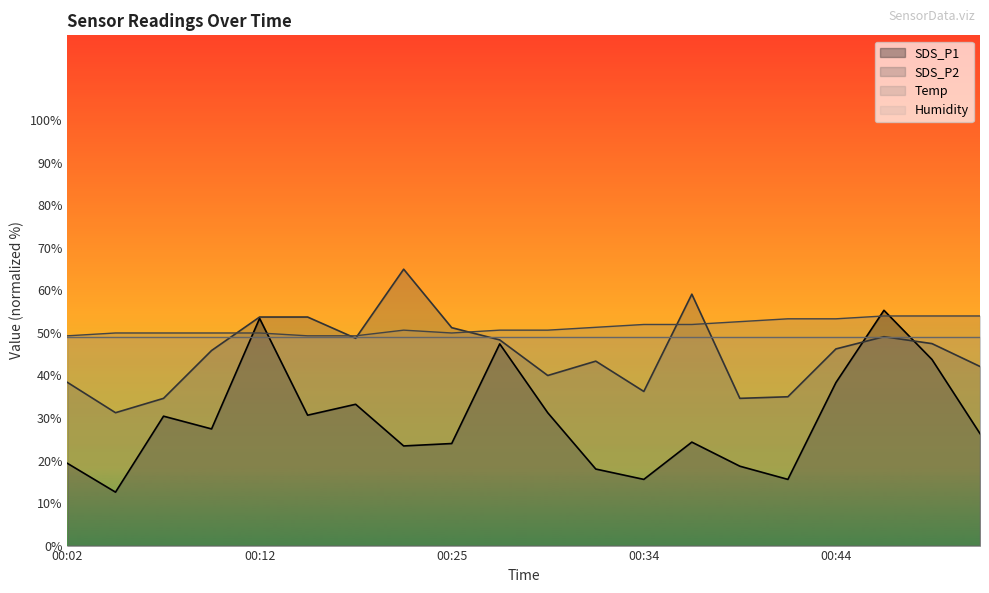

The SDS_P2 series shows 51.2 at 00:25. True or false?

True